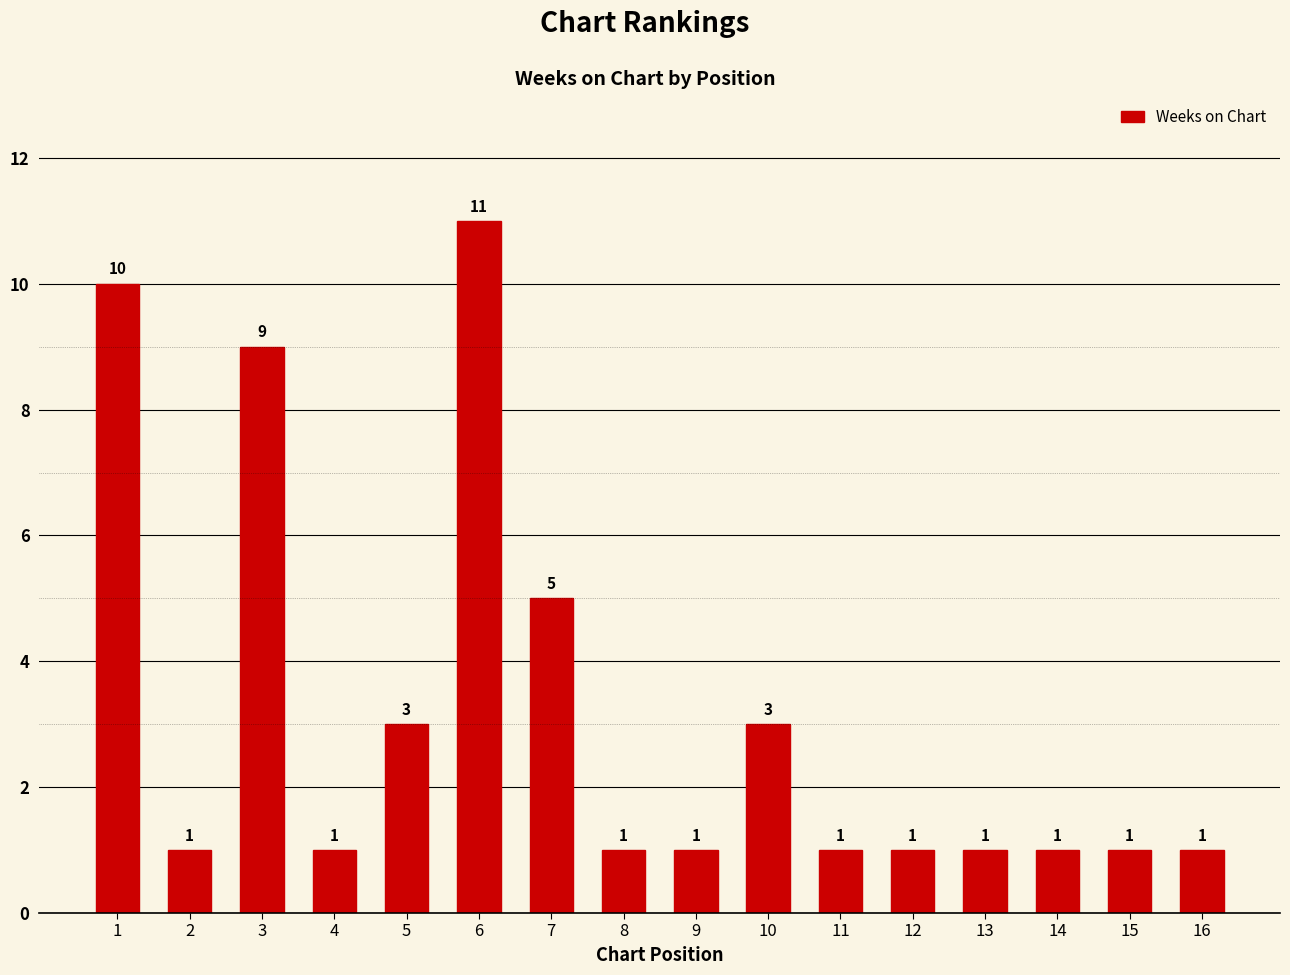

Reading right to left, what are all the values shown in this chart?

16=1	15=1	14=1	13=1	12=1	11=1	10=3	9=1	8=1	7=5	6=11	5=3	4=1	3=9	2=1	1=10